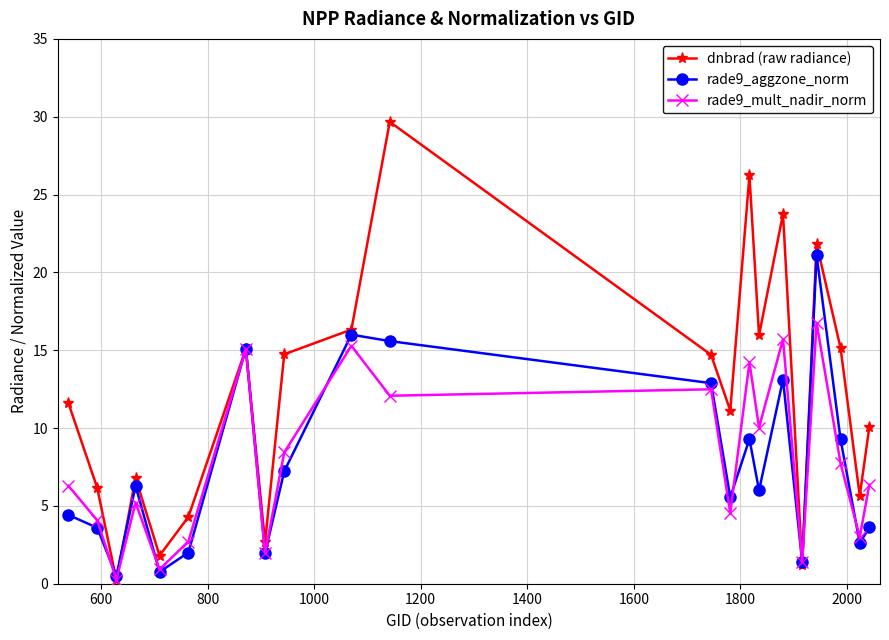

Rank the series by their maximum value, from highest to lowest.

dnbrad (raw radiance), rade9_aggzone_norm, rade9_mult_nadir_norm